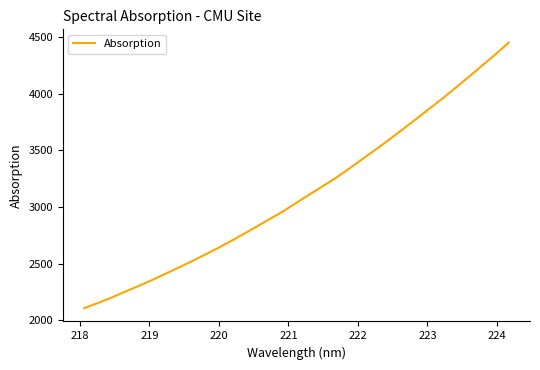

What is the difference between the maximum and minimum values?

2345.6